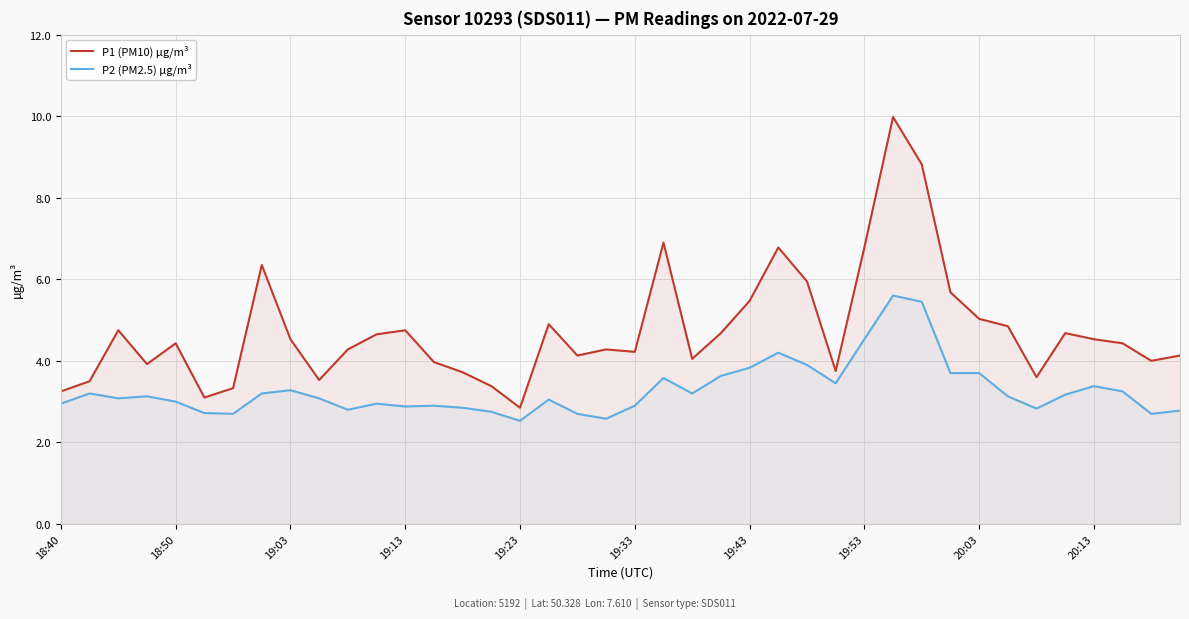

How many values in the P2 (PM2.5) µg/m³ series are below 3?

16